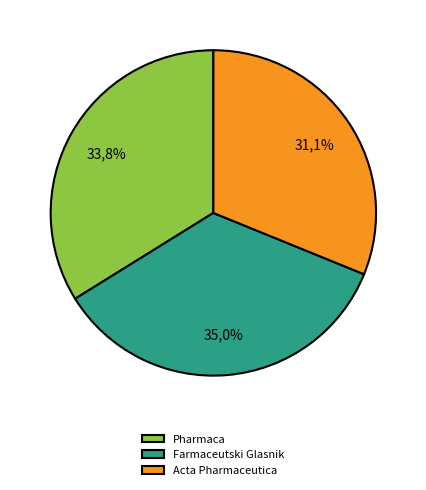

What is the smallest slice in the pie chart?

Acta Pharmaceutica